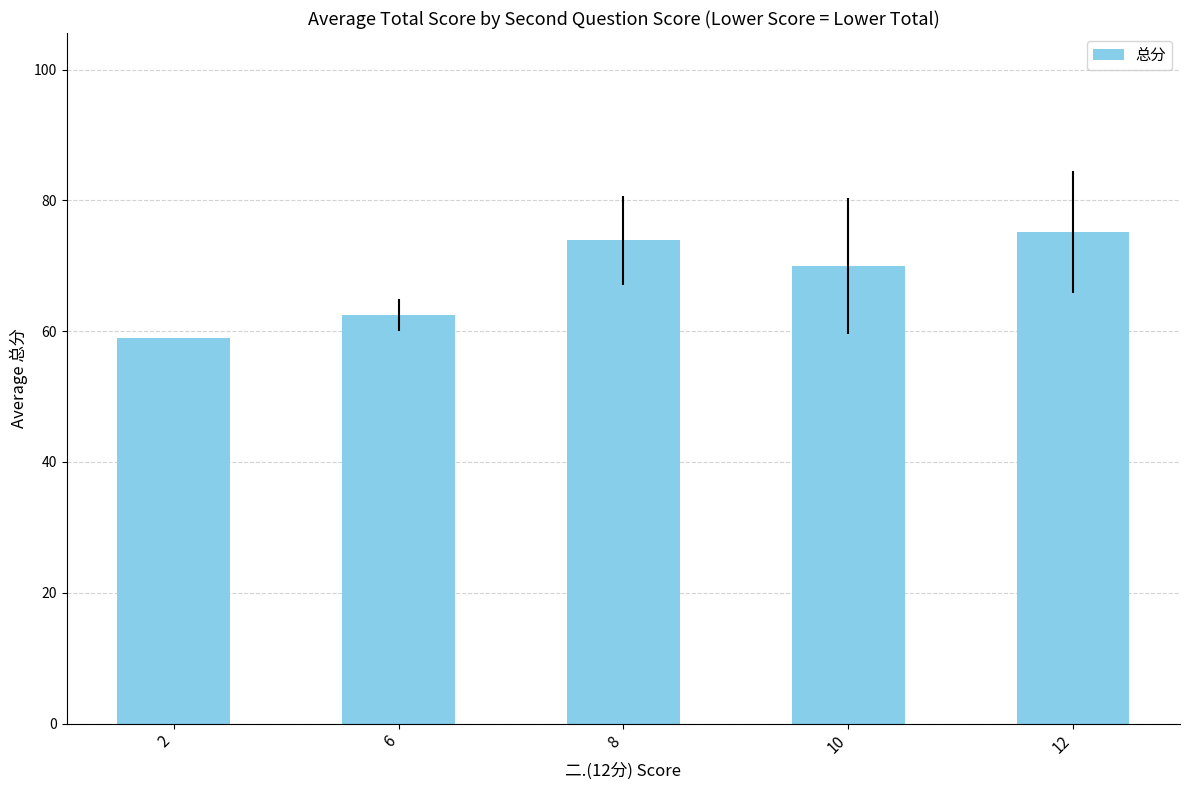

What is the sum of the values at 12 and 6?

137.7